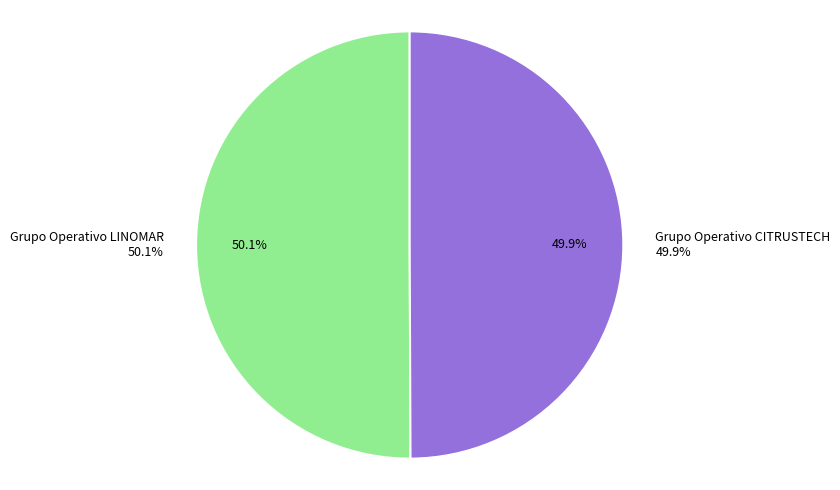

Combined, what portion of the pie is Grupo Operativo CITRUSTECH and Grupo Operativo LINOMAR?

100.0%